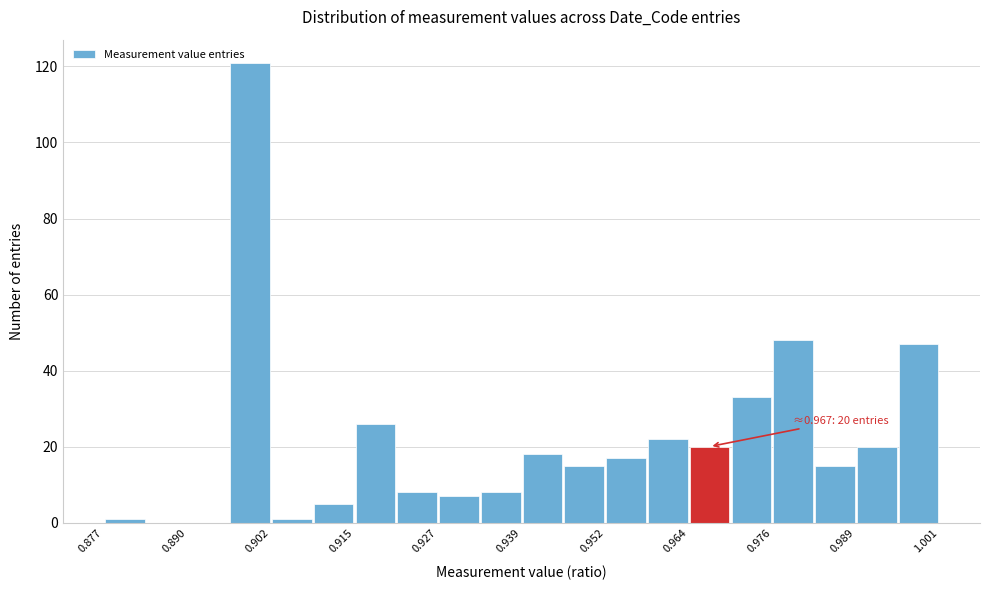

Around what value on the x-axis is the tallest bar? Give the approximate position of its centre, as read against the axis.

0.900